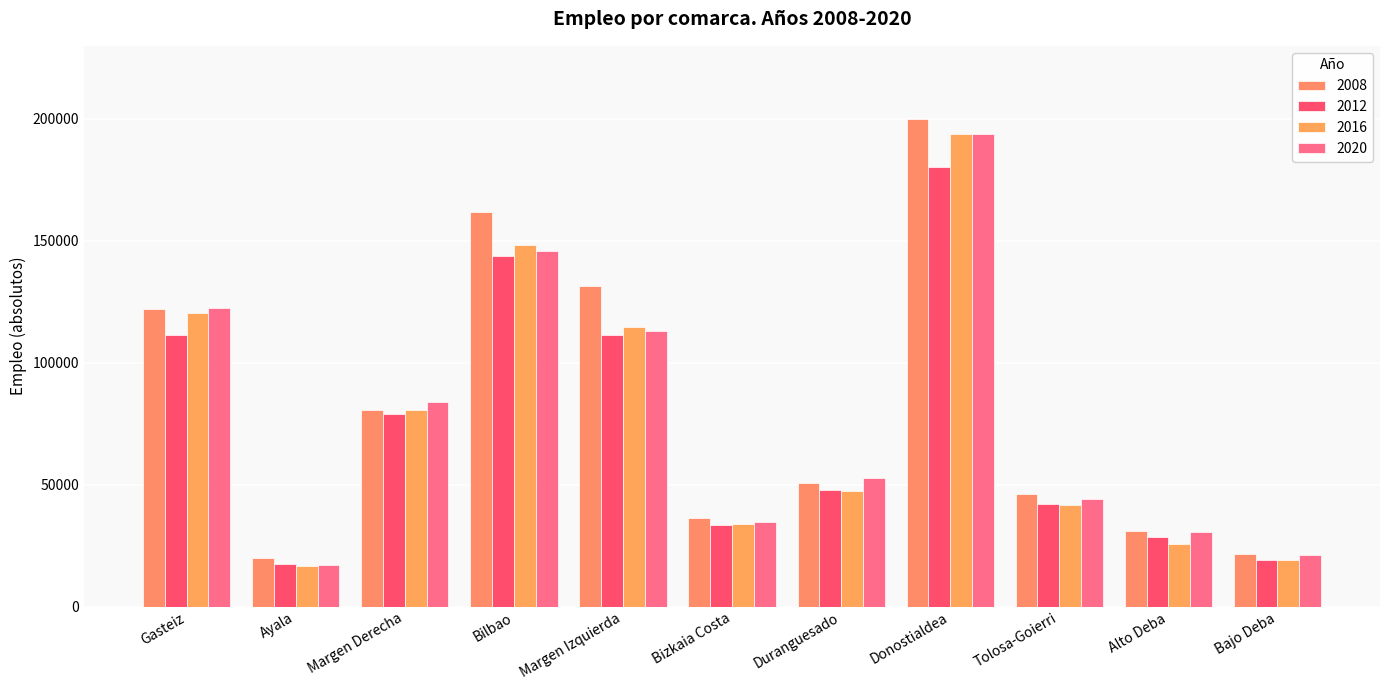

Between Bajo Deba and Donostialdea, which is larger?

Donostialdea